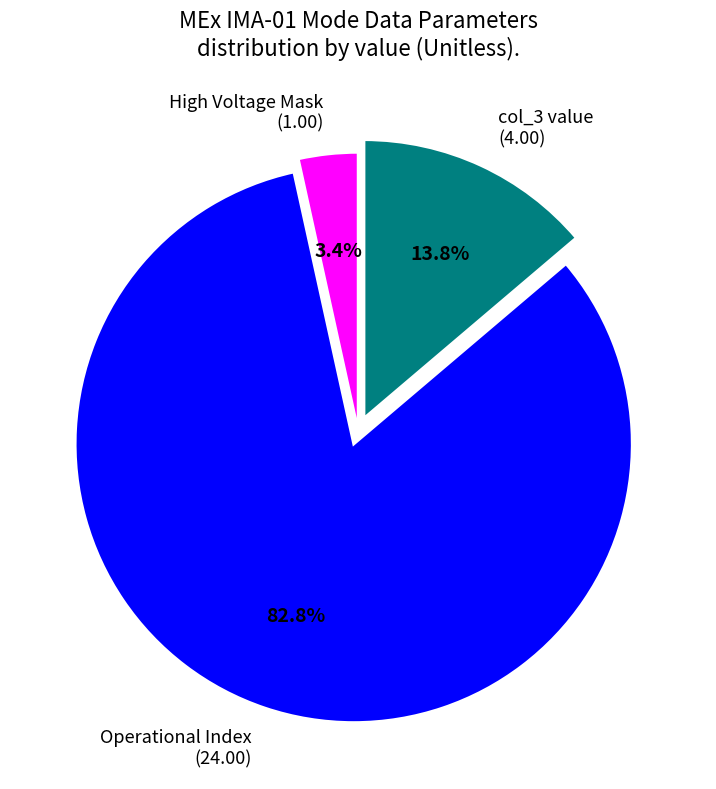

Combined, do col_3 value (4.00) and Operational Index (24.00) account for over 50%?

Yes